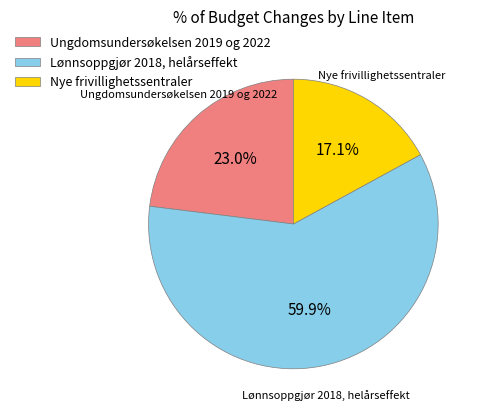

How many segments does this pie chart have?

3